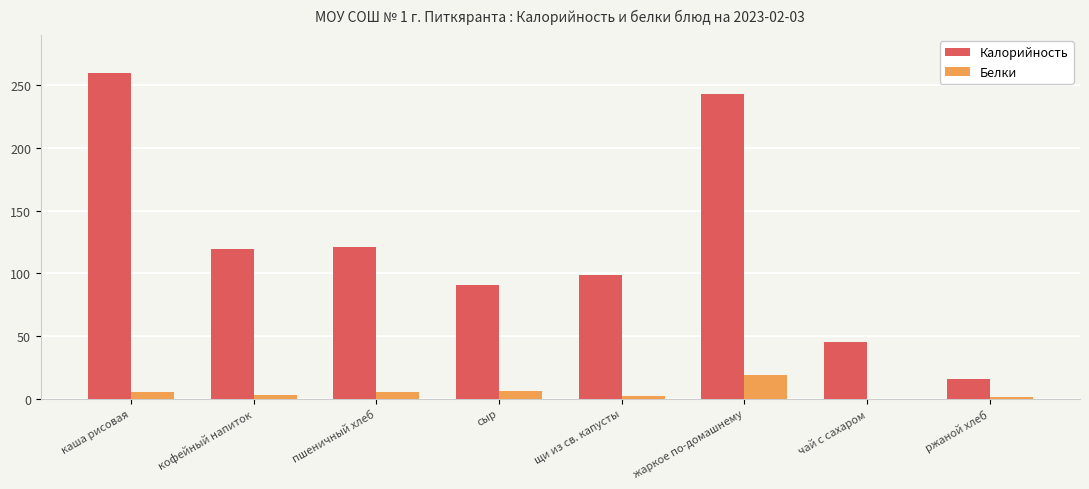

What is the sum of the Калорийность values at сыр and жаркое по-домашнему?

334